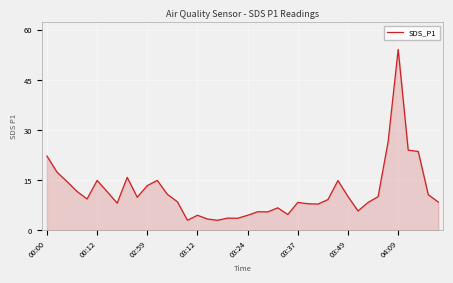

How many lines are shown in the chart?

1